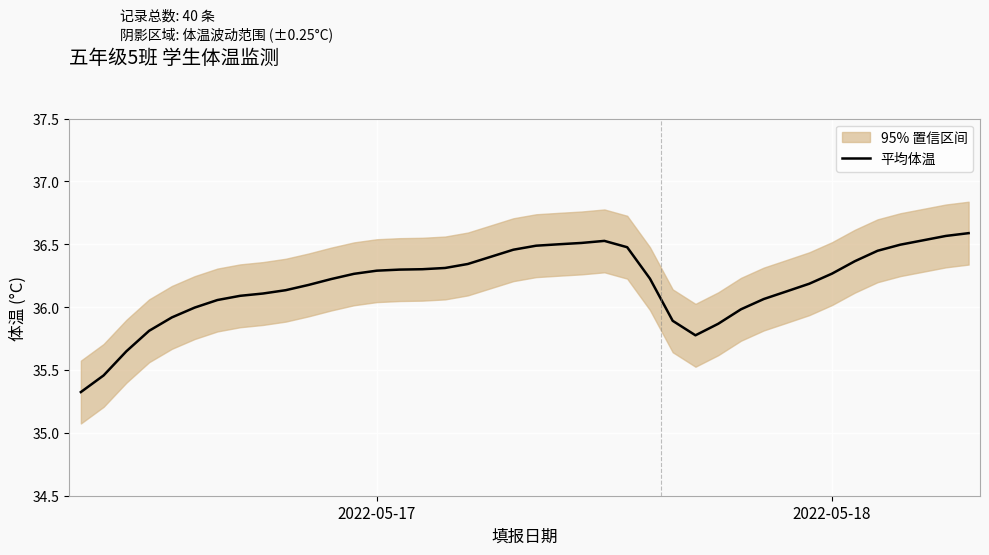

How many lines are shown in the chart?

1